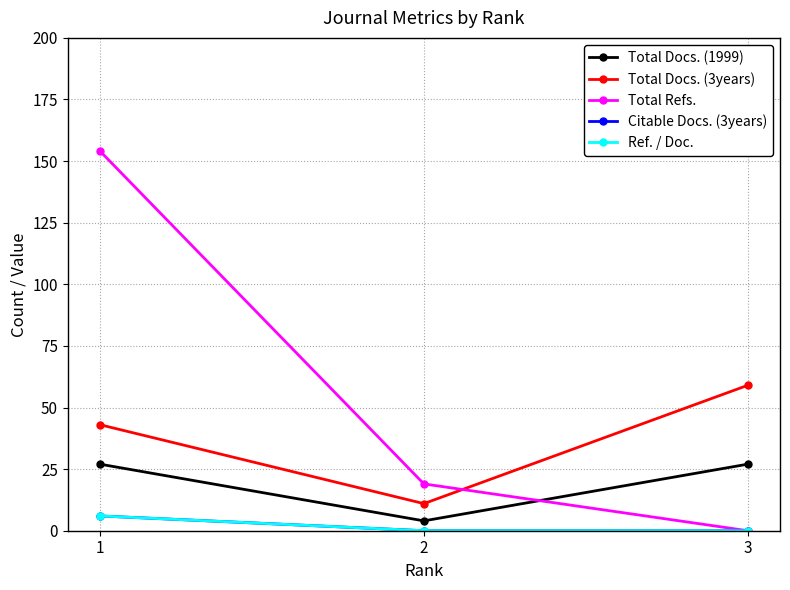

The value of Citable Docs. (3years) at 1 is 3. True or false?

False